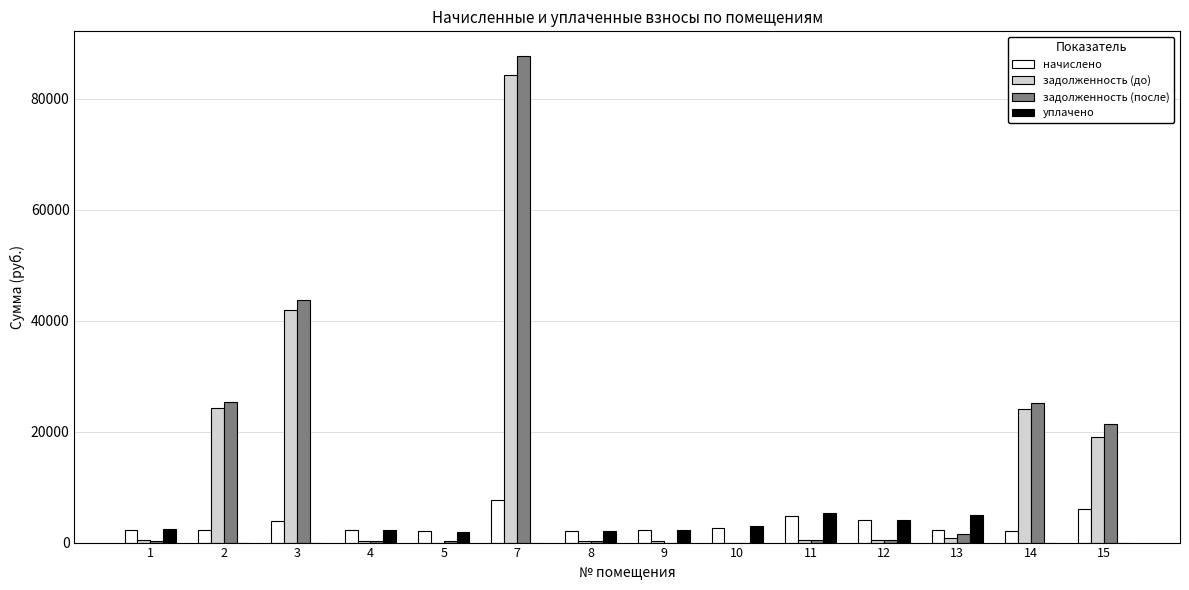

What is the sum of all уплачено values?

28018.1